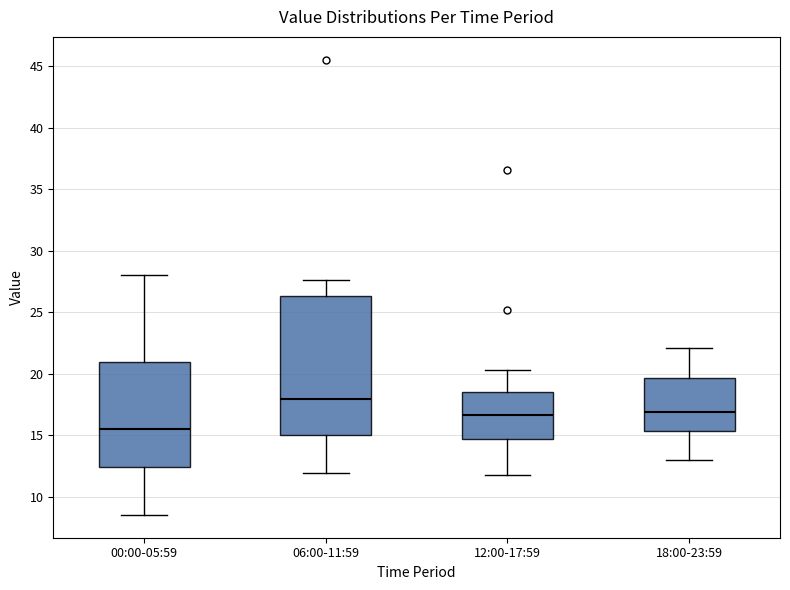

Where does the lower whisker of the box for 00:00-05:59 end on the y-axis? The values are not printed on the chart, so give them approximately, as read against the axis.

8.5